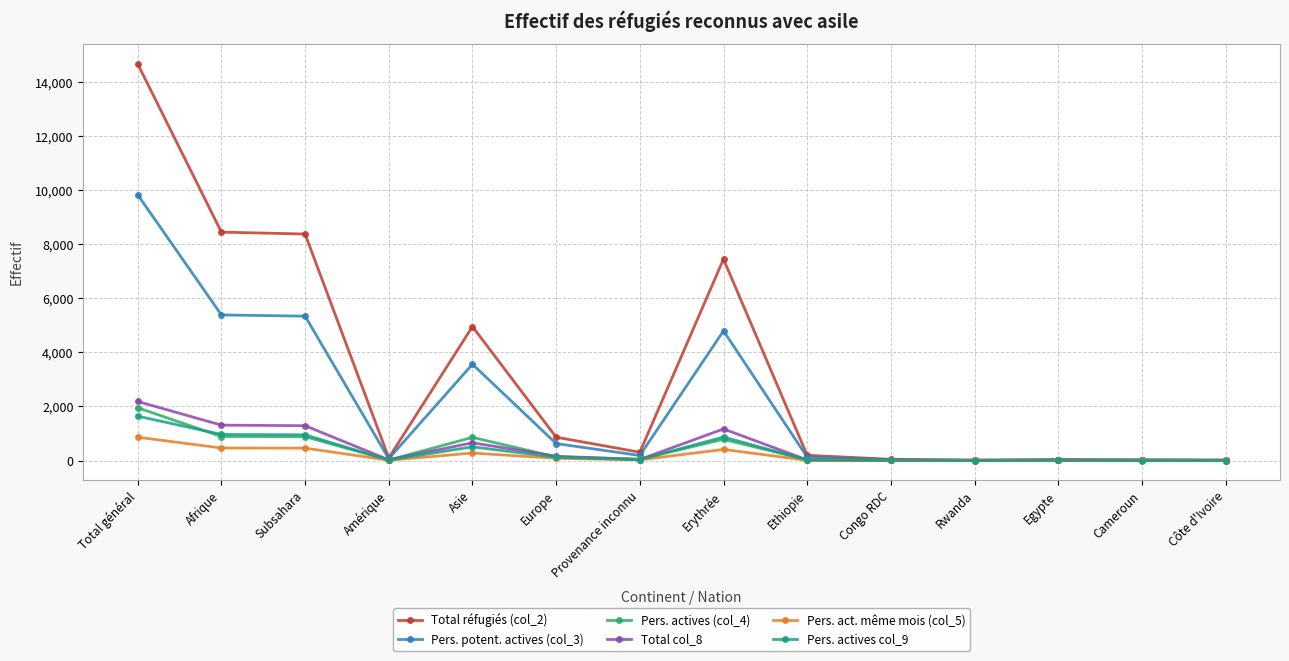

Which series has the widest spread of values?

Total réfugiés (col_2)